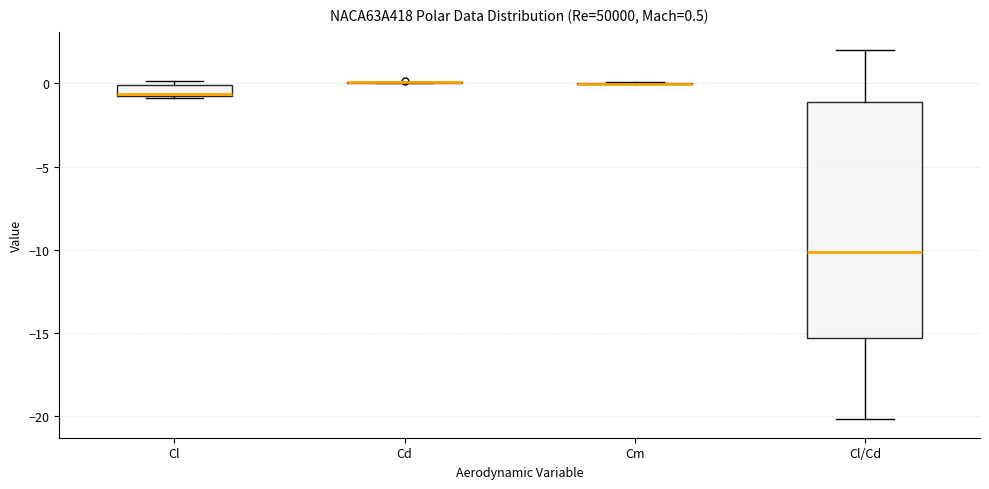

Which box is the tallest, from its lower edge to its upper edge?

Cl/Cd